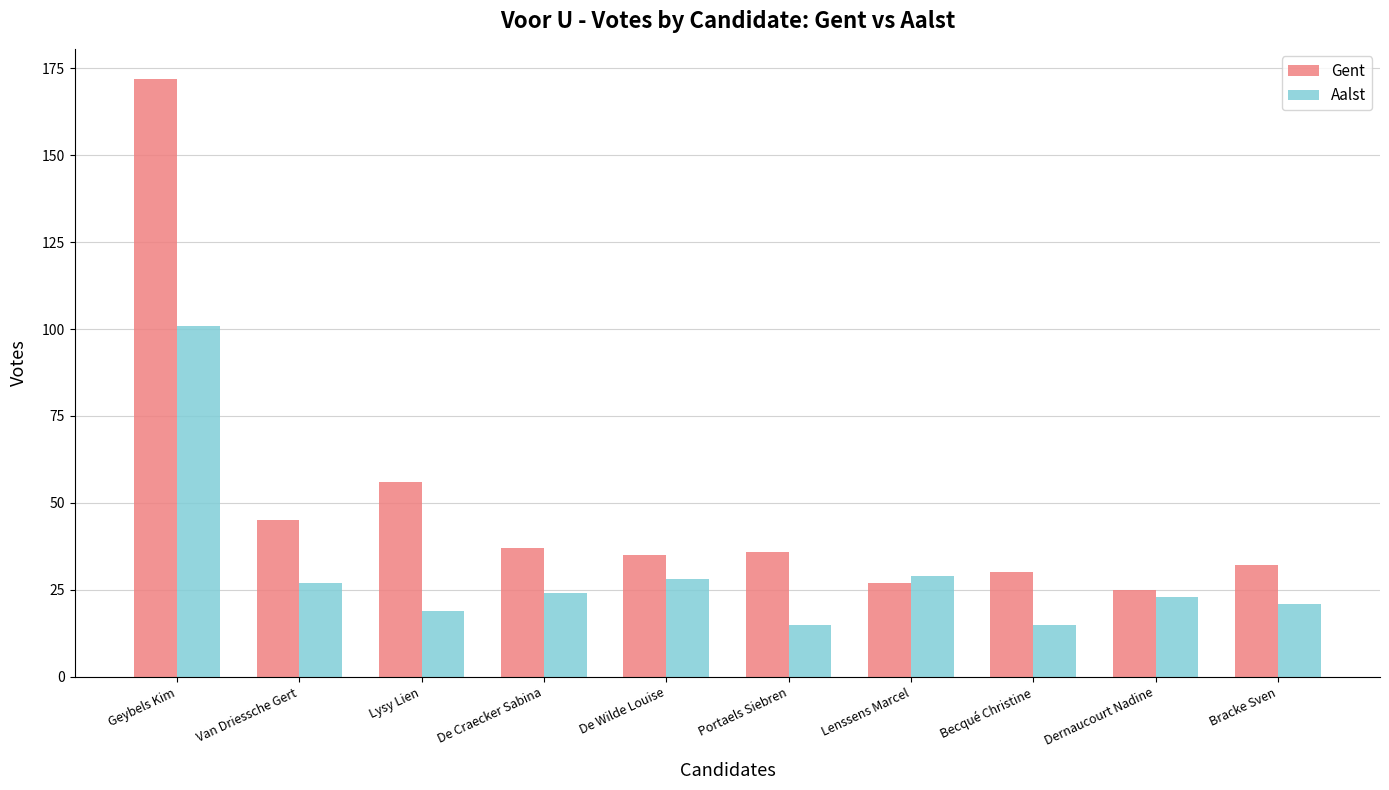

At how many categories does at least one series exceed 52?

2